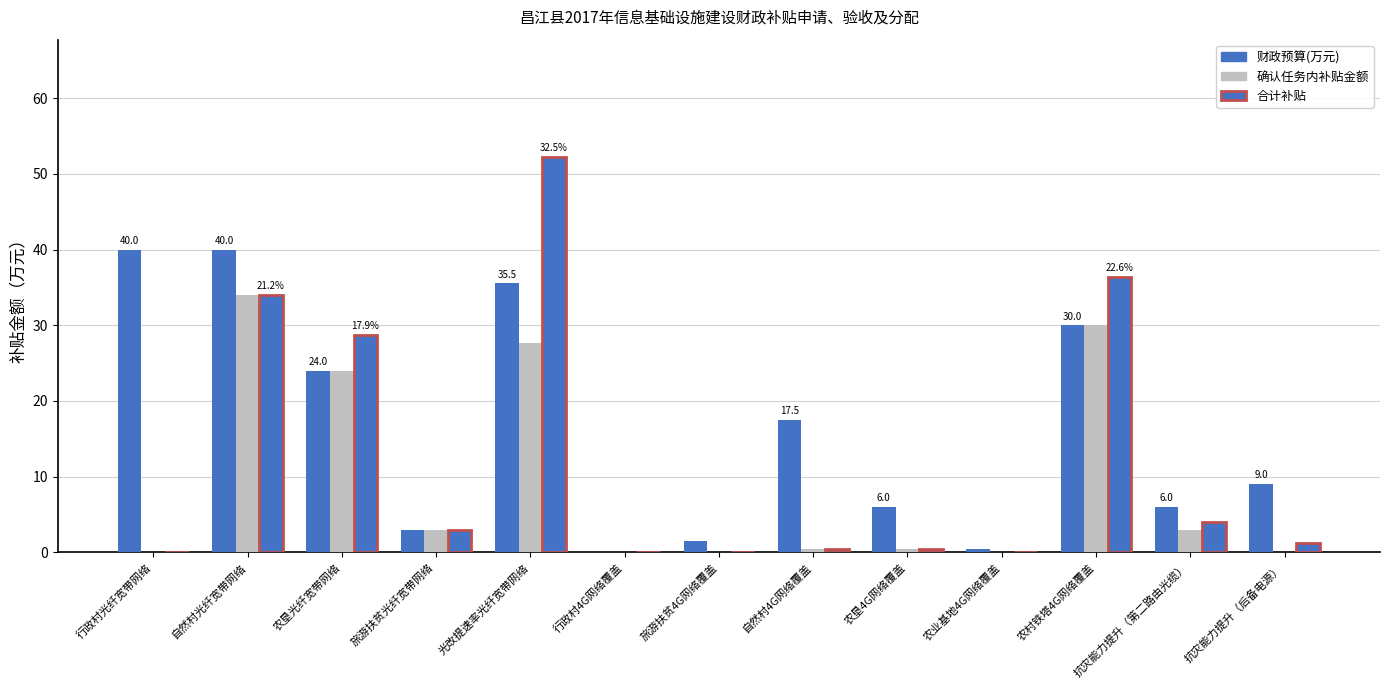

Which category has the highest value across all series?

光改提速率光纤宽带网络